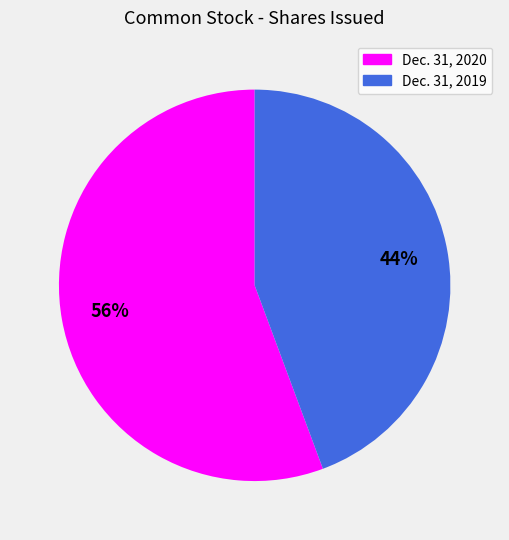

To the nearest percent, what is the average slice percentage?

50%